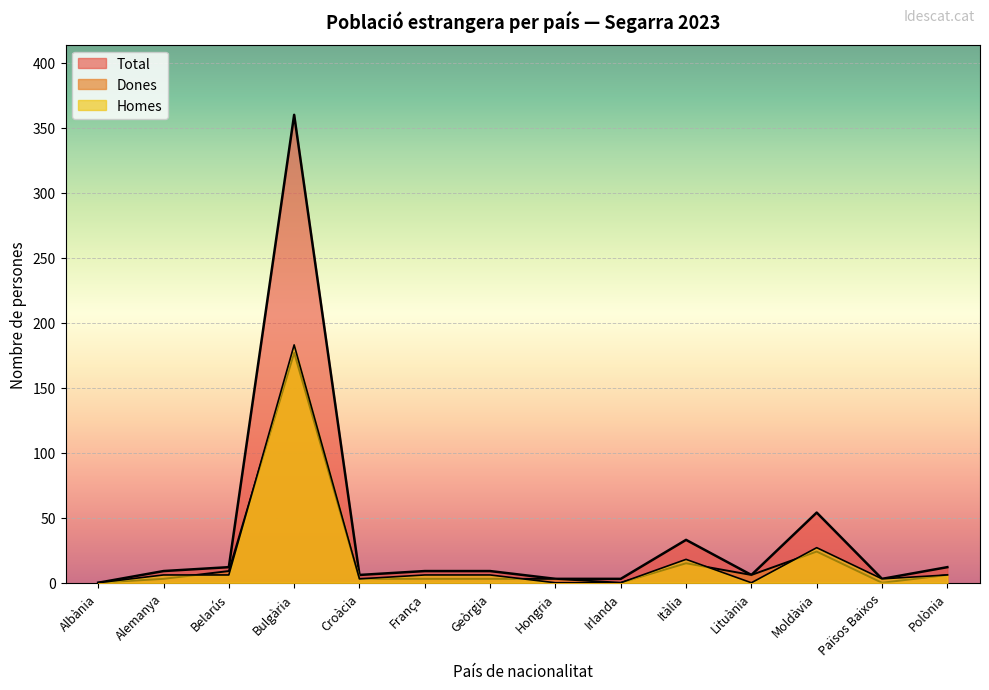

Rank the series by their maximum value, from lowest to highest.

Dones, Homes, Total